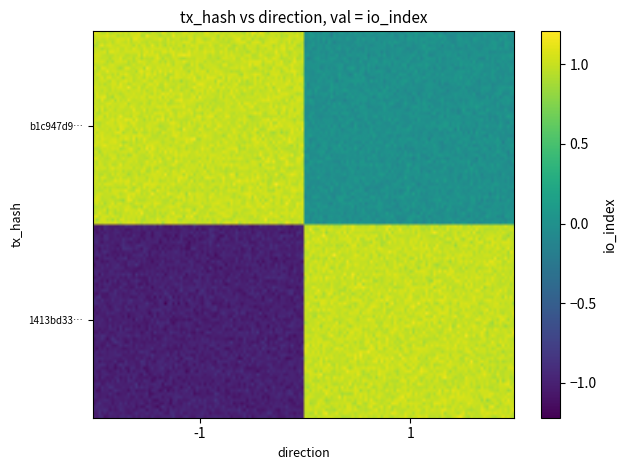

Which series has the largest range (max minus min)?

1413bd33b1c097a1a79c96e7d9f709262108640